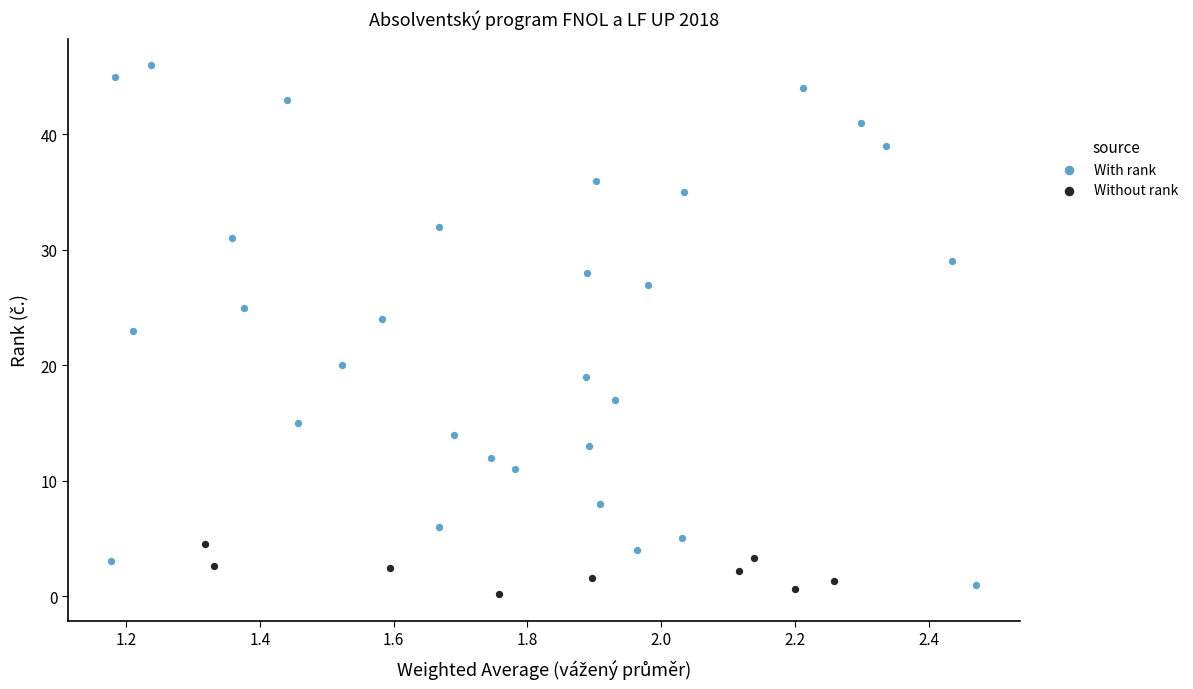

What are all the series names shown in the legend?

With rank, Without rank